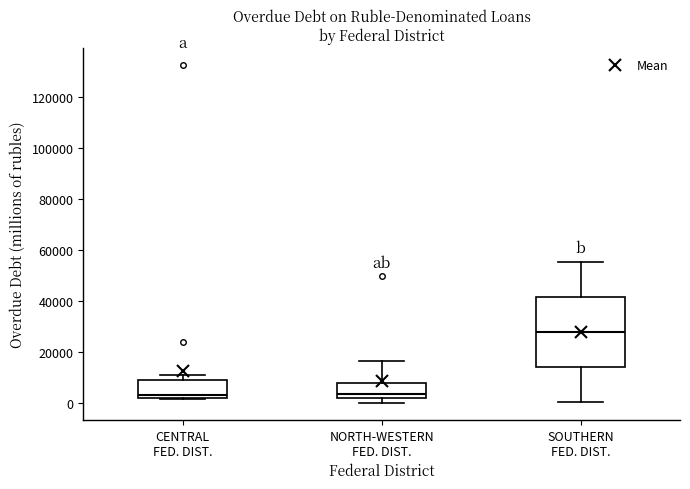

Reading left to right, transcribe this box plot: for each box, give where its median line is, the range the box spans, and where its two whiskers end, as read against the y-axis. The values are not printed on the chart, so give them approximately, as read against the axis.

CENTRAL FED. DIST.: median 4000, box 2000 to 8000, whiskers 2000 (just below the box's lower edge) to 10000
NORTH-WESTERN FED. DIST.: median 4000, box 2000 to 8000, whiskers 0 to 16000
SOUTHERN FED. DIST.: median 28000, box 14000 to 42000, whiskers 0 to 56000